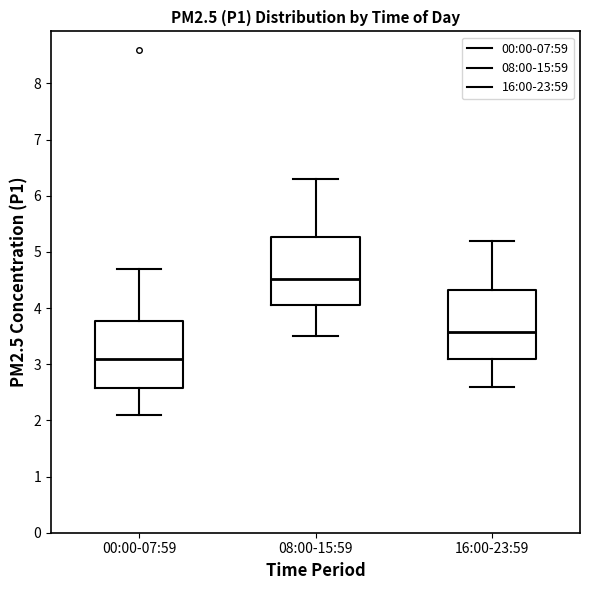

Reading left to right, transcribe this box plot: for each box, give where its median line is, the range the box spans, and where its two whiskers end, as read against the y-axis. The values are not printed on the chart, so give them approximately, as read against the axis.

00:00-07:59: median 3.1, box 2.6 to 3.8, whiskers 2.1 to 4.7
08:00-15:59: median 4.5, box 4.1 to 5.3, whiskers 3.5 to 6.3
16:00-23:59: median 3.6, box 3.1 to 4.3, whiskers 2.6 to 5.2